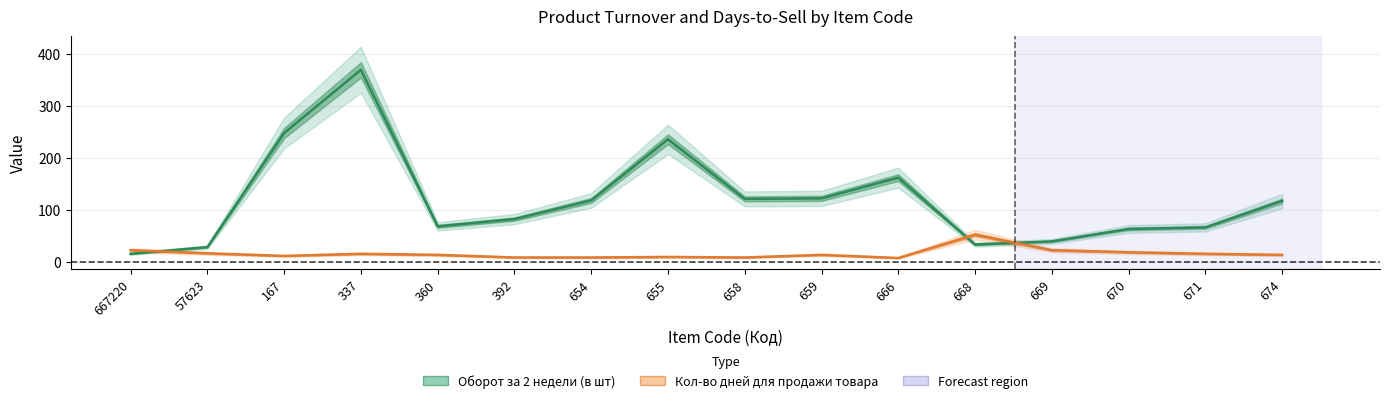

Rank the series by their average value, from highest to lowest.

Оборот за 2 недели (в шт), Кол-во дней для продажи товара